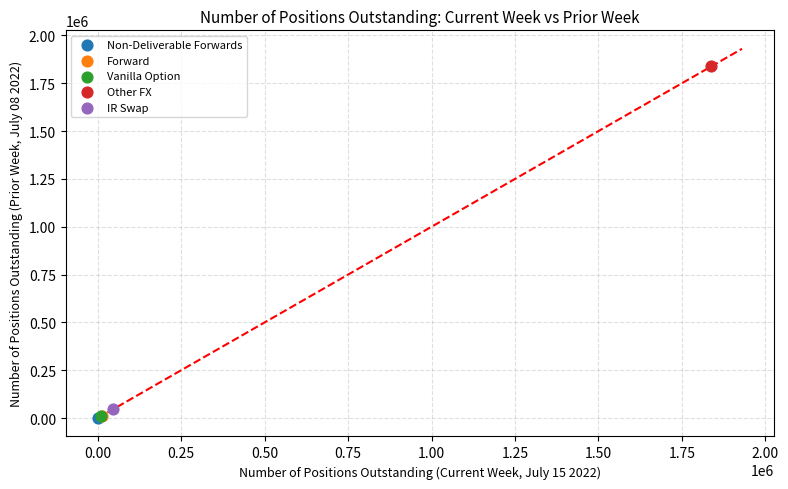

What are all the series names shown in the legend?

Non-Deliverable Forwards, Forward, Vanilla Option, Other FX, IR Swap